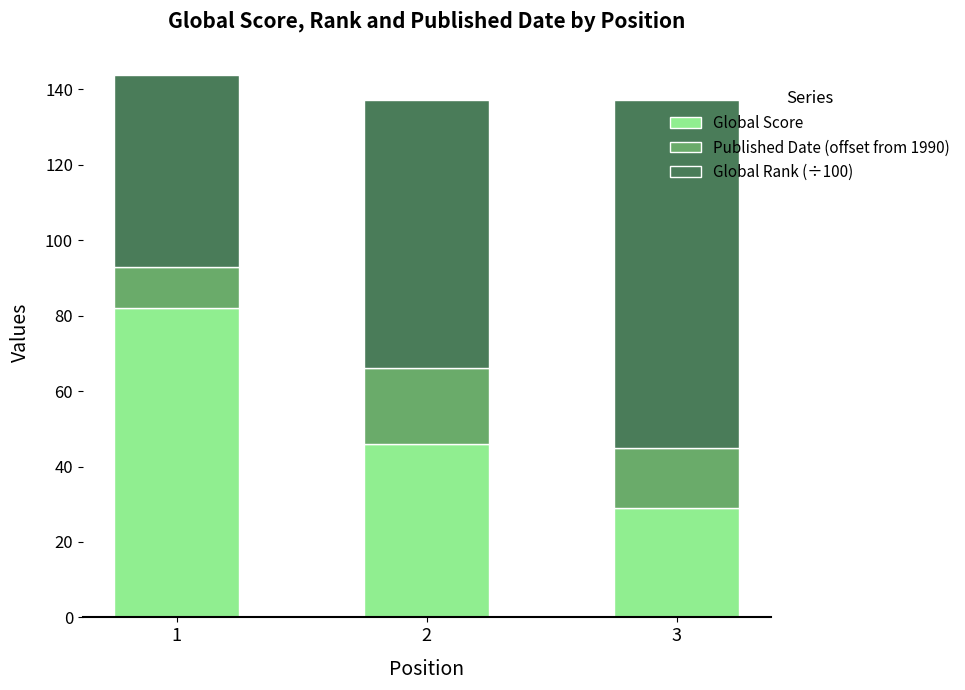

The value of Global Score at 2 is 72.1. True or false?

False